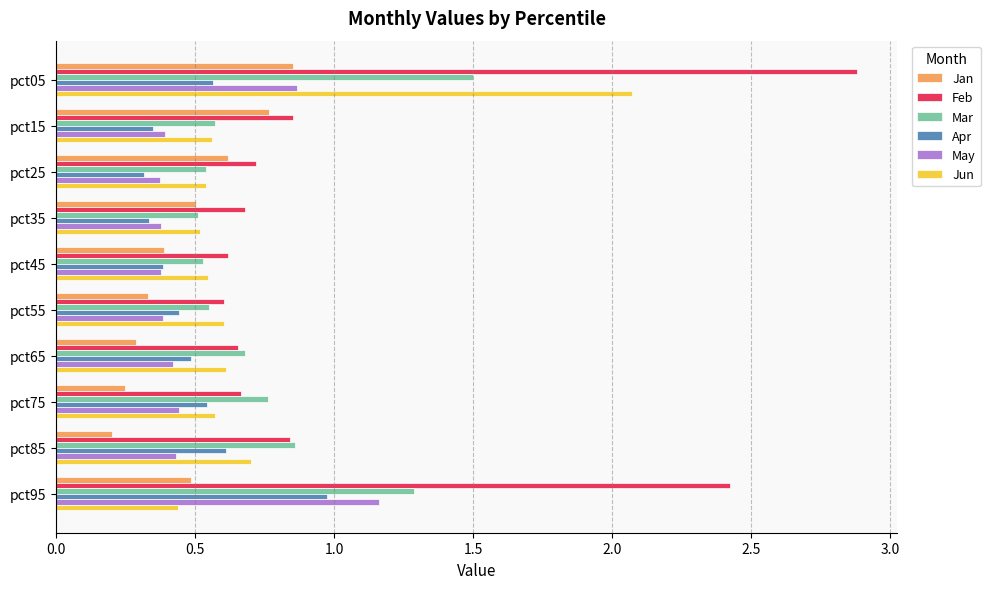

Between pct15 and pct35, which series saw the biggest shift?

Jan